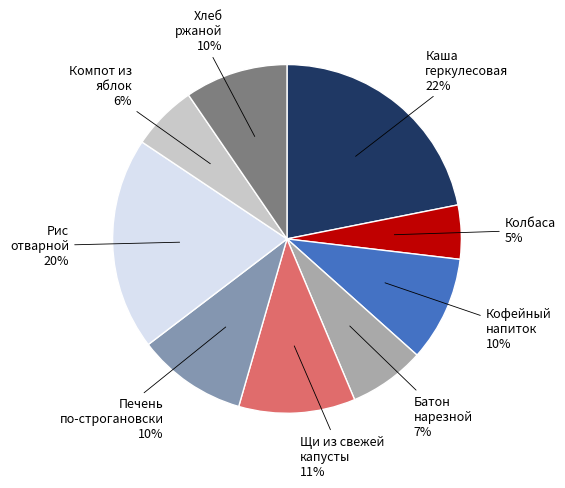

Which category has the smallest portion of the pie?

Колбаса